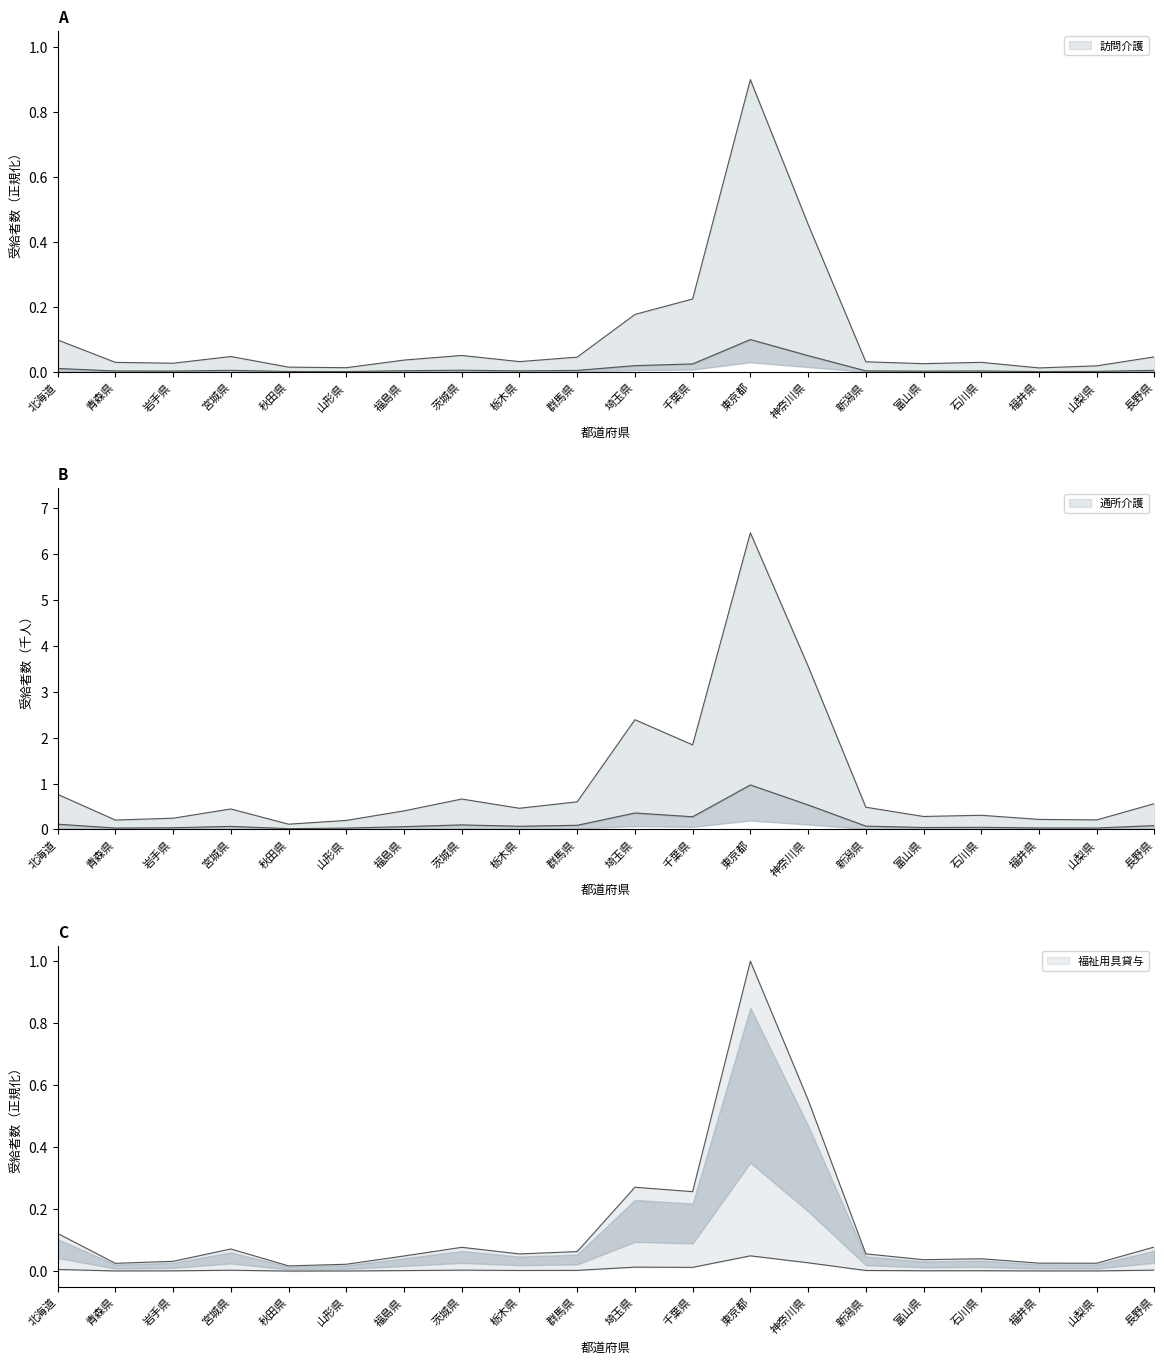

What is the difference between the 通所介護 values at 山梨県 and 新潟県?

0.3